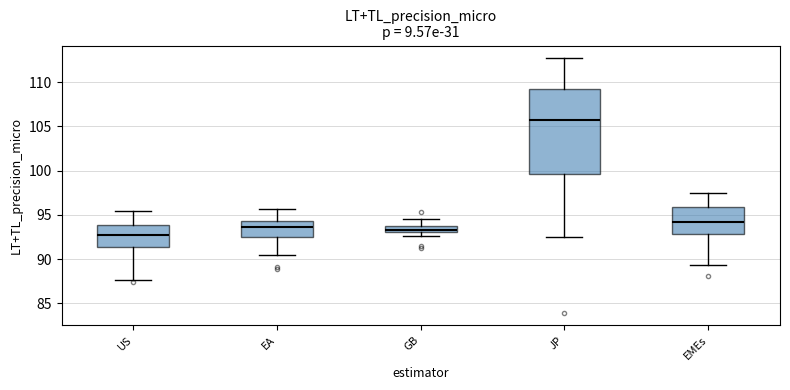

Comparing the boxes themselves (not the whiskers), which one is the tallest?

JP